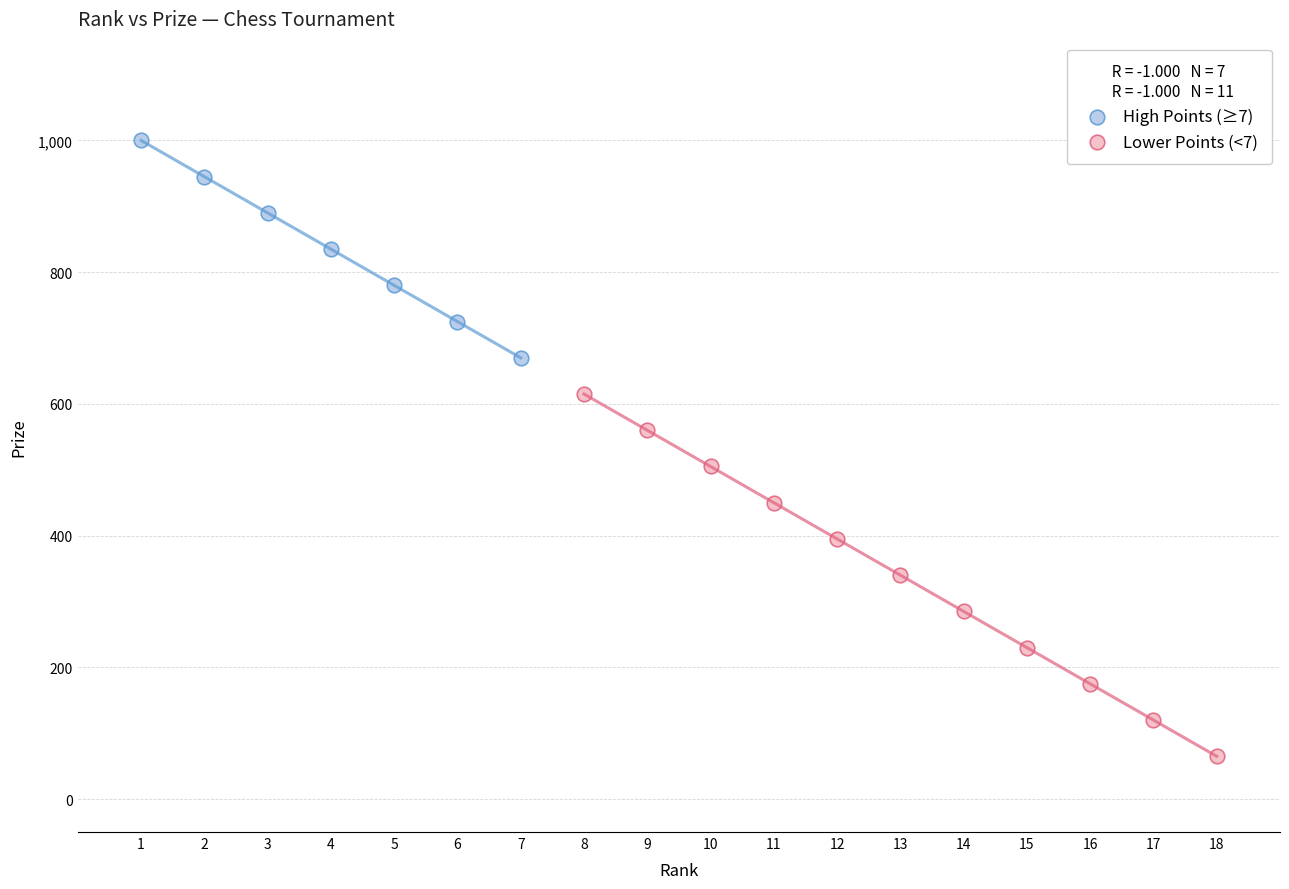

Which series contains the lowest Y value?

Lower Points (<7)